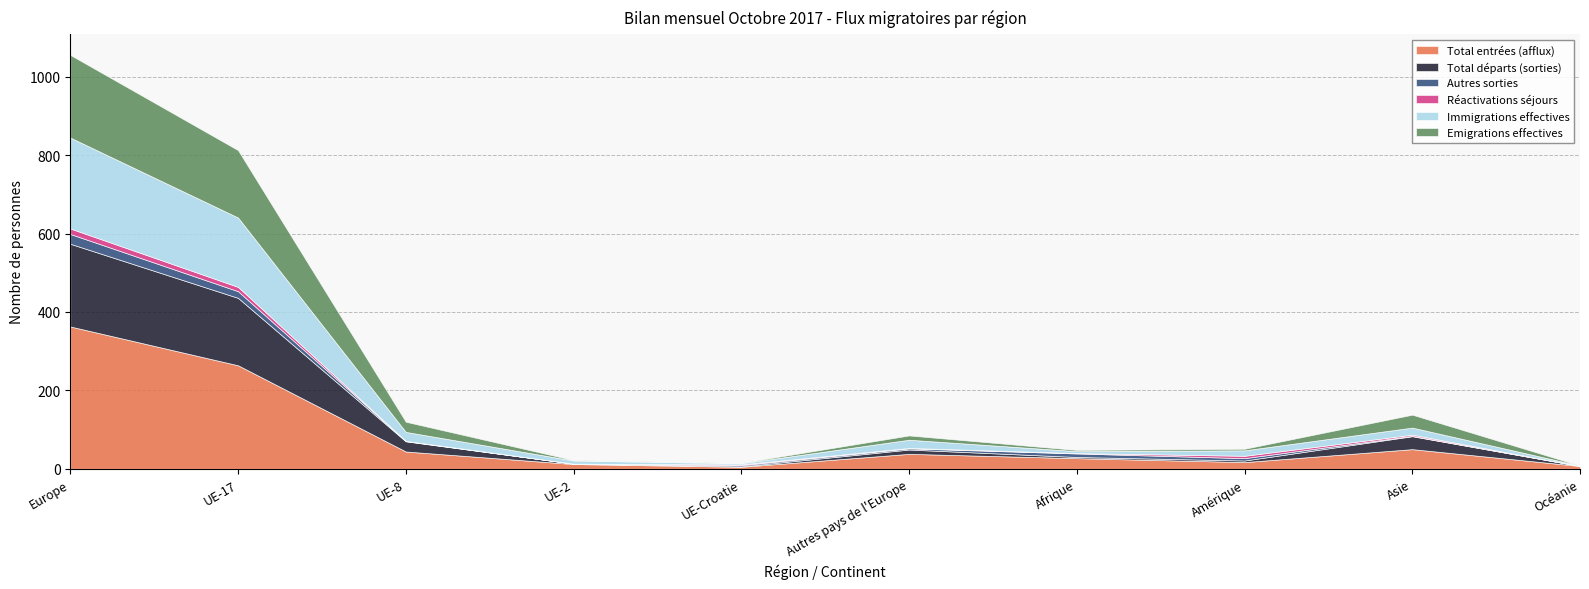

How many data points in Autres sorties are less than 3?

4